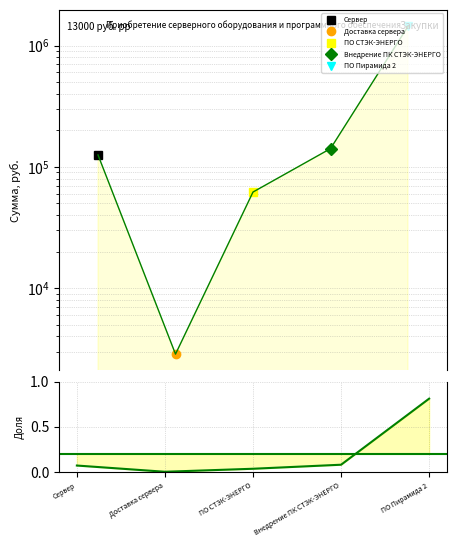

How many points are lower than both their immediate neighbors (excluding endpoints)?

1